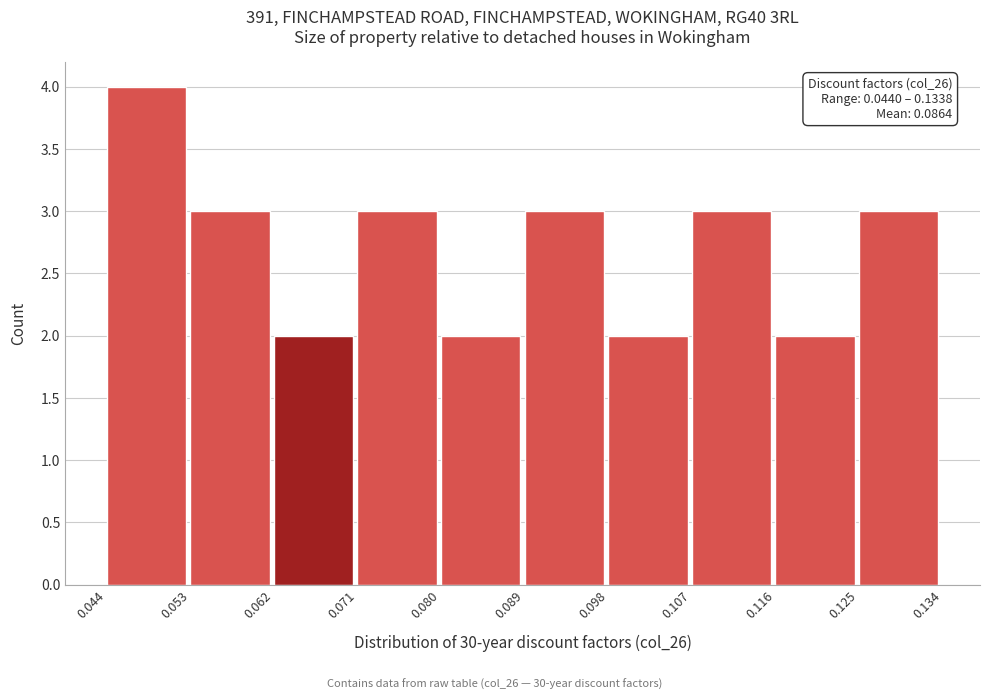

Which range on the x-axis has the tallest bar?

0.044 to 0.053